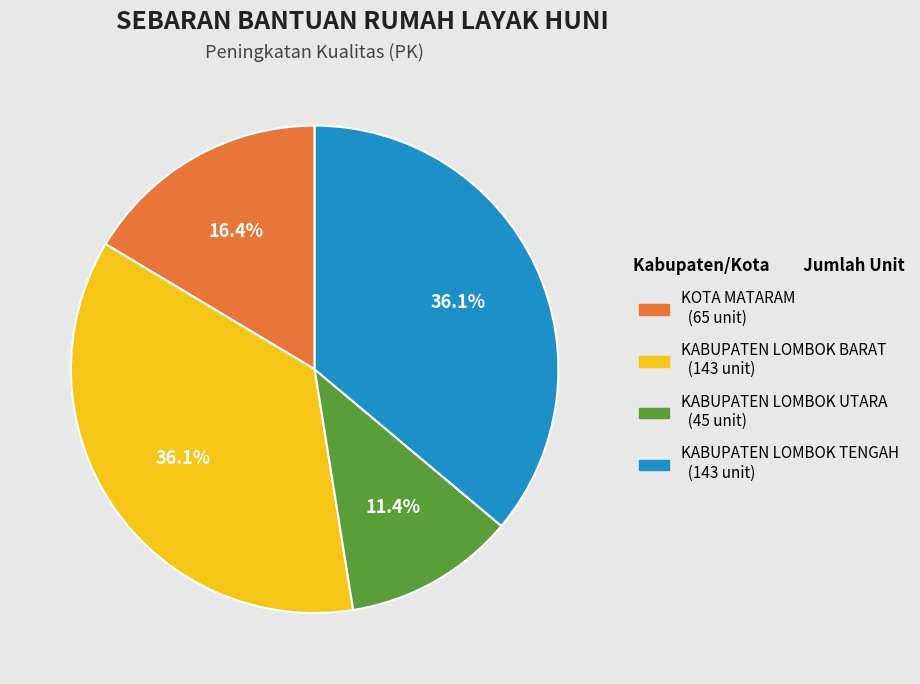

Between KABUPATEN LOMBOK TENGAH and KOTA MATARAM, which is larger?

KABUPATEN LOMBOK TENGAH